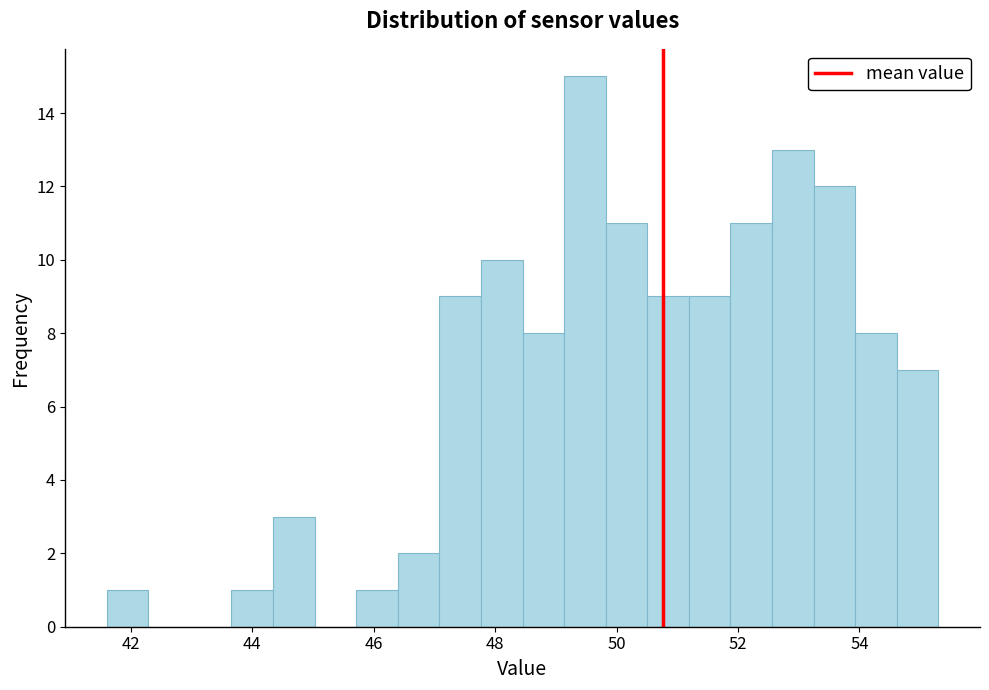

Around what value on the x-axis is the tallest bar? Give the approximate position of its centre, as read against the axis.

49.4